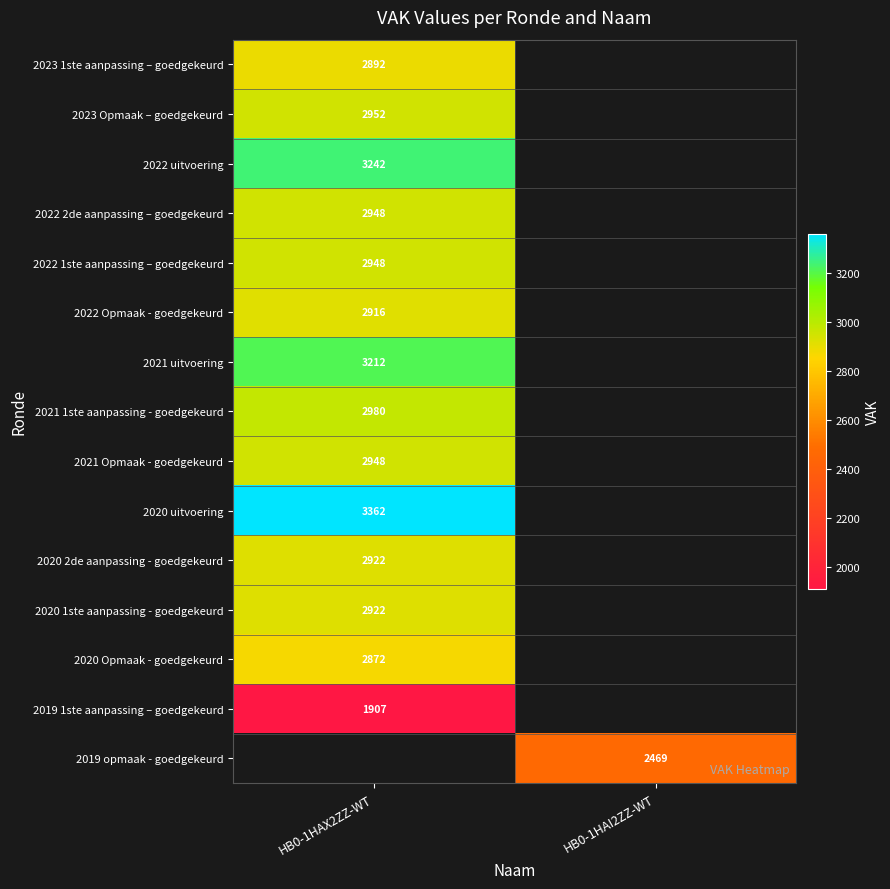

Is it true that 2020 2de aanpassing - goedgekeurd equals 1589 at HB0-1HAX2ZZ-WT?

False